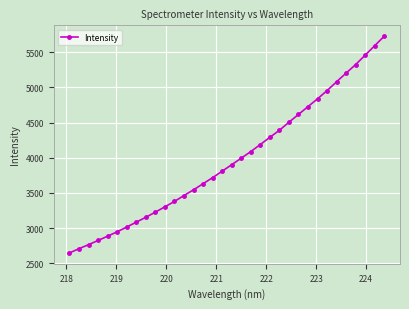

What is the difference between the maximum and minimum values?

3081.1